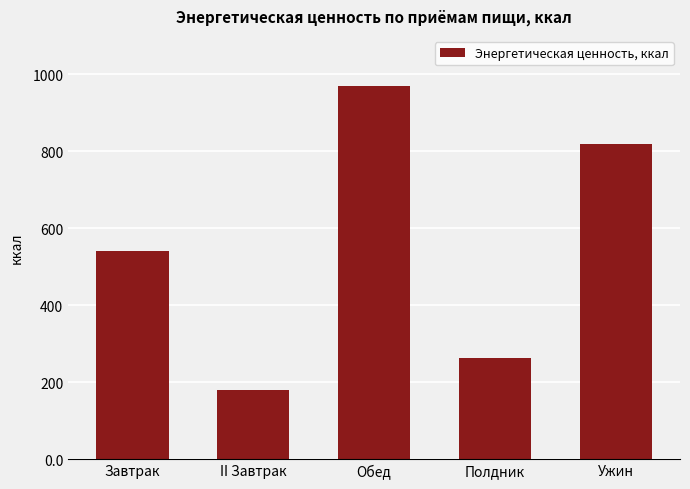

List the labels in order of value, largest first.

Обед, Ужин, Завтрак, Полдник, II Завтрак